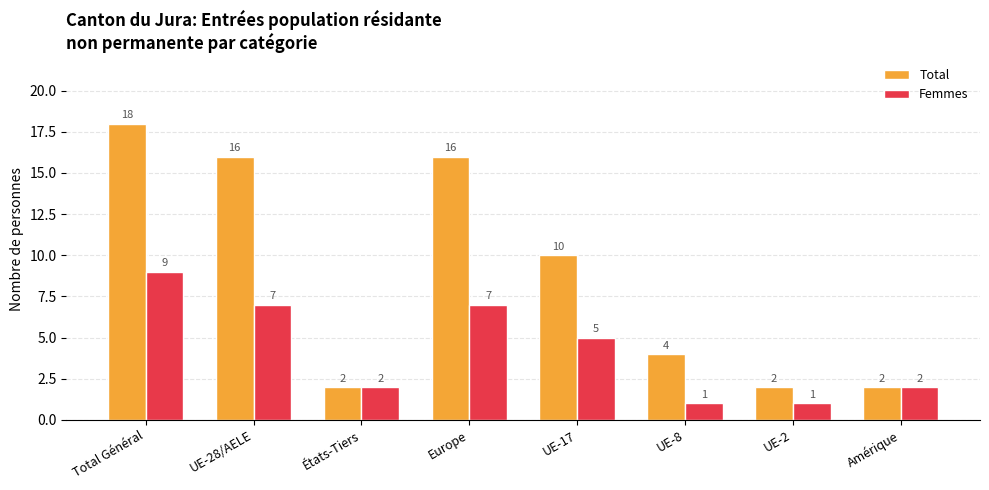

What is the value of the Total bar at the 6th from the left?

4